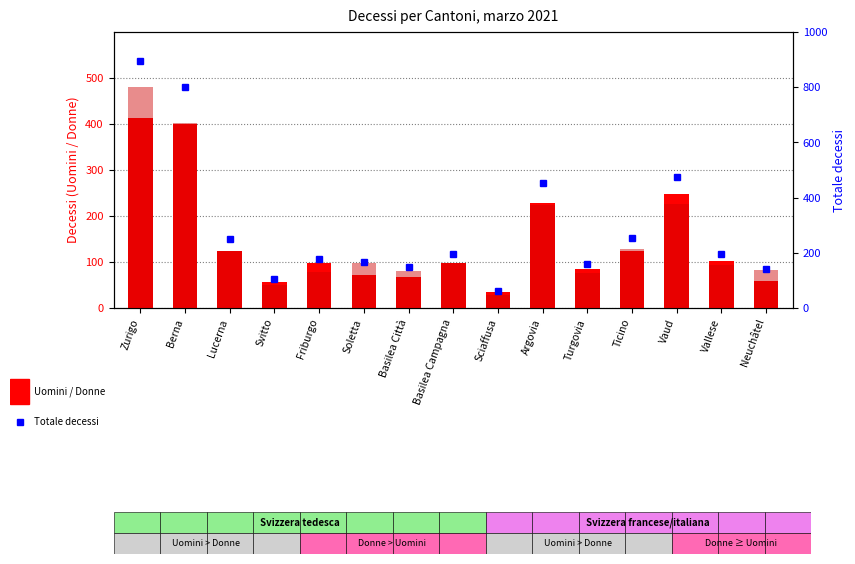

True or false: Totale has a value of 1058 at Berna.

False